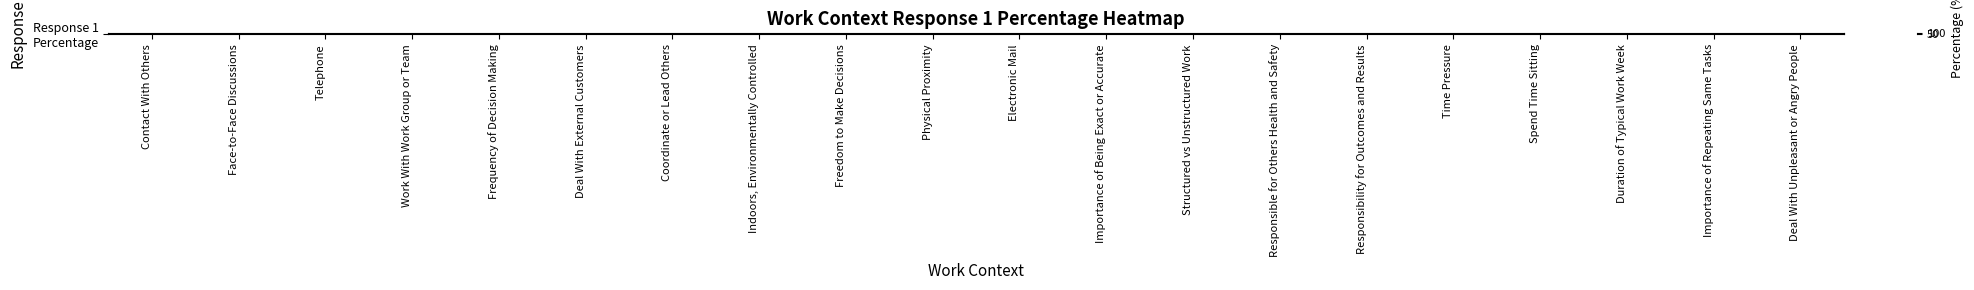

List the labels in order of value, smallest first.

Spend Time Sitting, Deal With Unpleasant or Angry People, Importance of Repeating Same Tasks, Duration of Typical Work Week, Electronic Mail, Coordinate or Lead Others, Importance of Being Exact or Accurate, Time Pressure, Responsibility for Outcomes and Results, Freedom to Make Decisions, Responsible for Others Health and Safety, Structured vs Unstructured Work, Physical Proximity, Frequency of Decision Making, Work With Work Group or Team, Deal With External Customers, Indoors, Environmentally Controlled, Telephone, Face-to-Face Discussions, Contact With Others